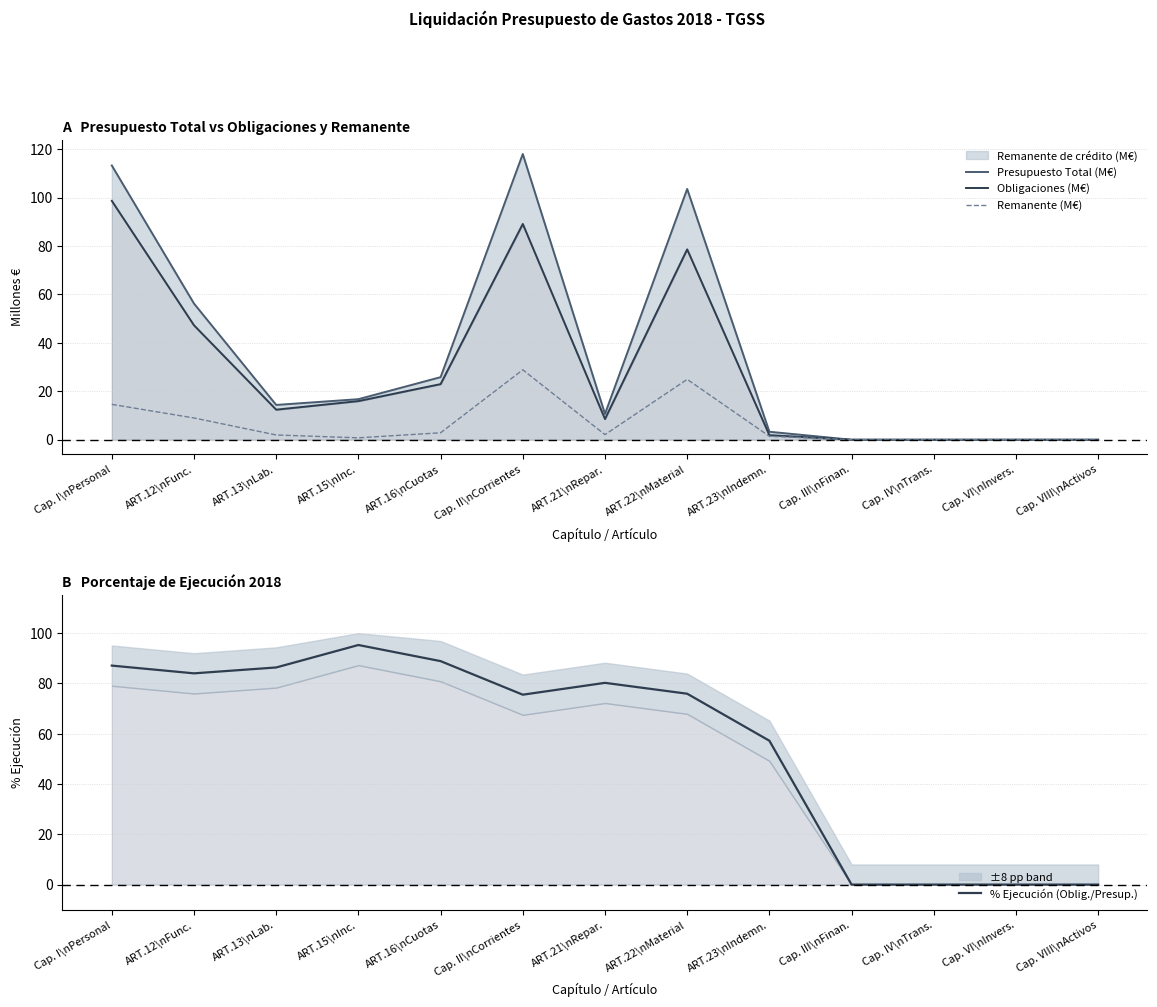

How many data points in % Ejecución (Oblig./Presup.) are less than 75?

5